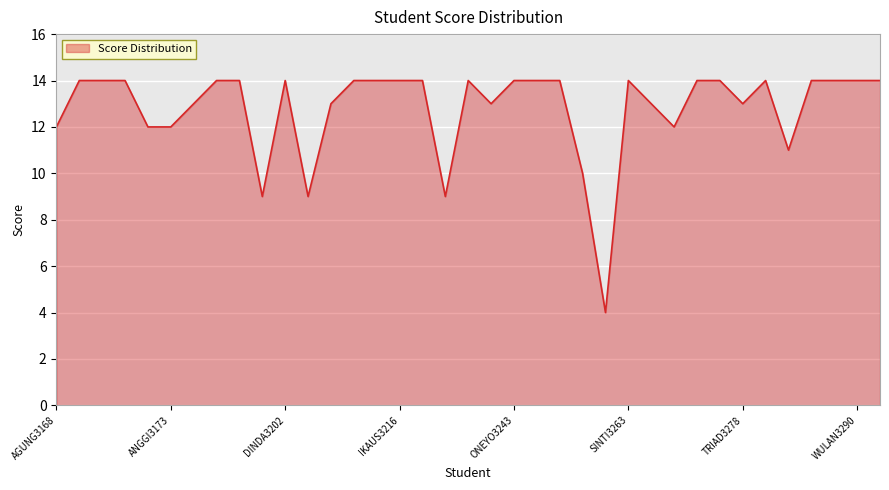

What is the greatest value displayed?

14